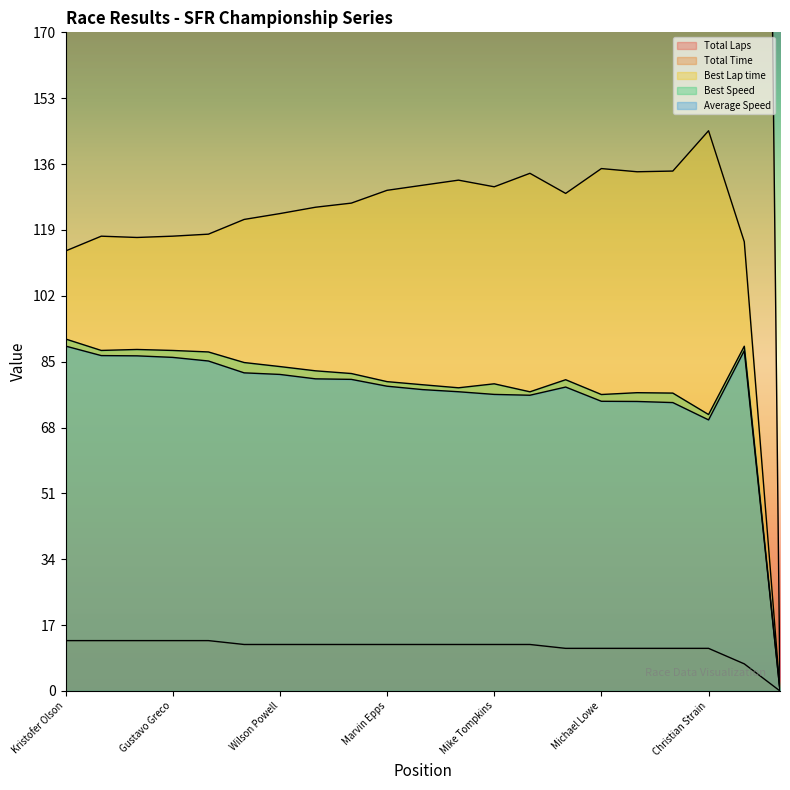

How many distinct data groups are displayed?

5